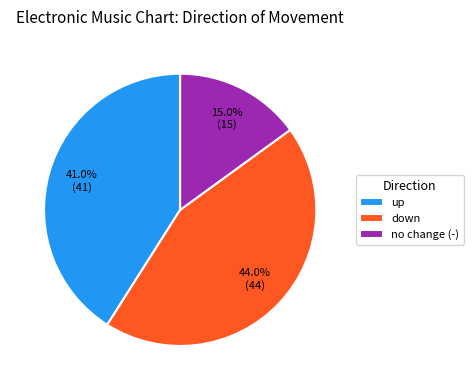

Is up the majority of the pie?

No